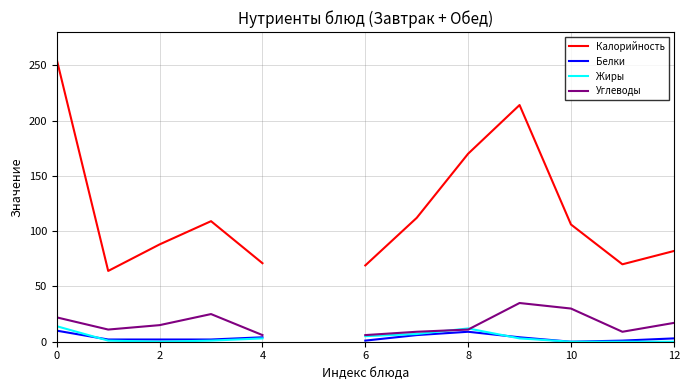

What are all the series names shown in the legend?

Калорийность, Белки, Жиры, Углеводы